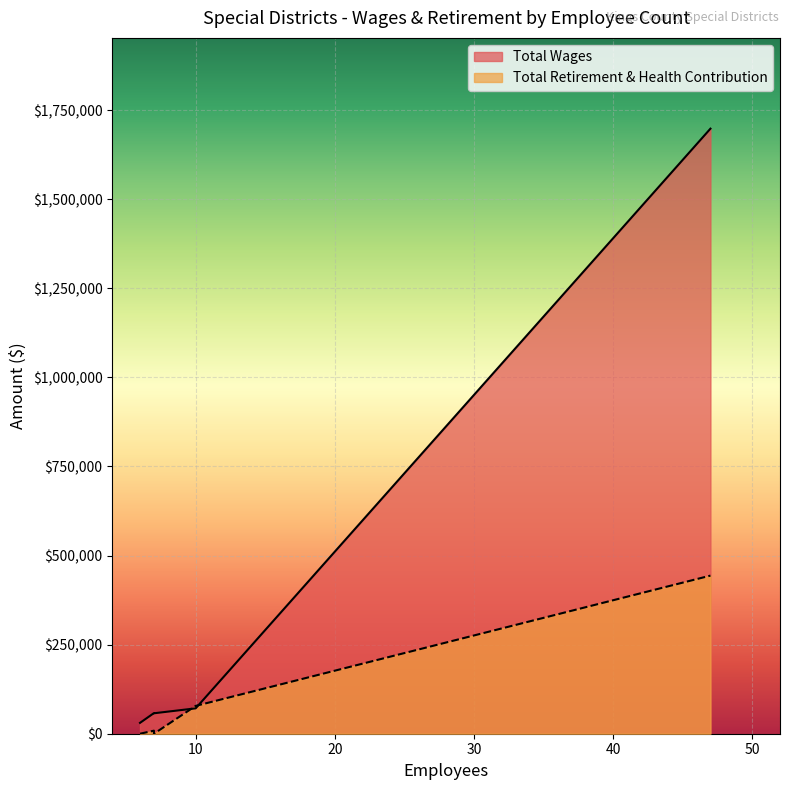

What is the sum of the Total Retirement & Health Contribution values at 47 and 7?

443729